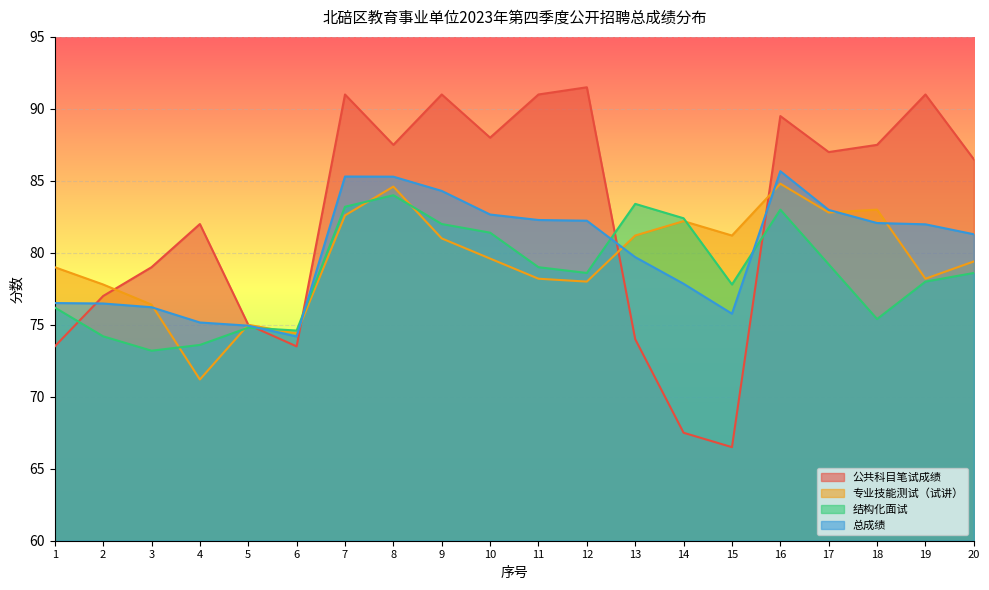

What value does the 总成绩 series have at 3?

76.2